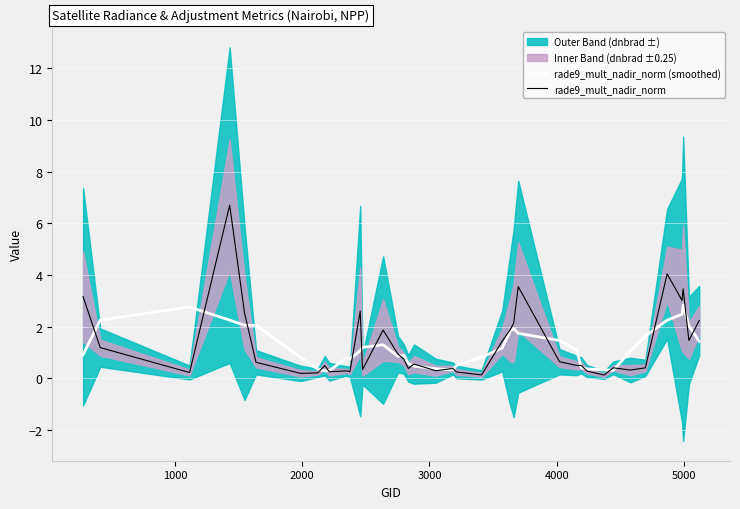

What is the highest value of the rade9_mult_nadir_norm (smoothed) series?

2.8